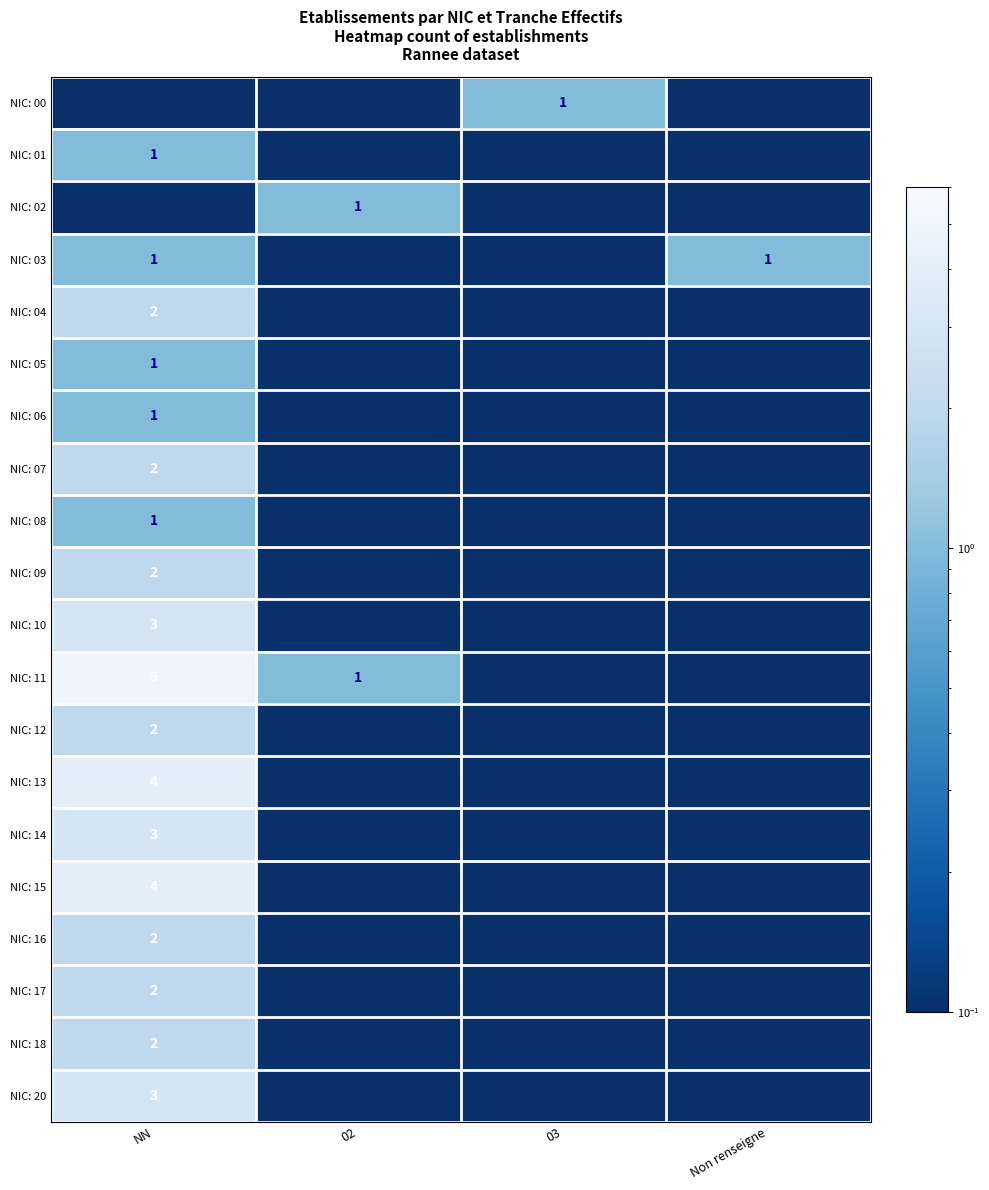

List the labels in order of NIC: 01 value, largest first.

NN, 02, 03, Non renseigne